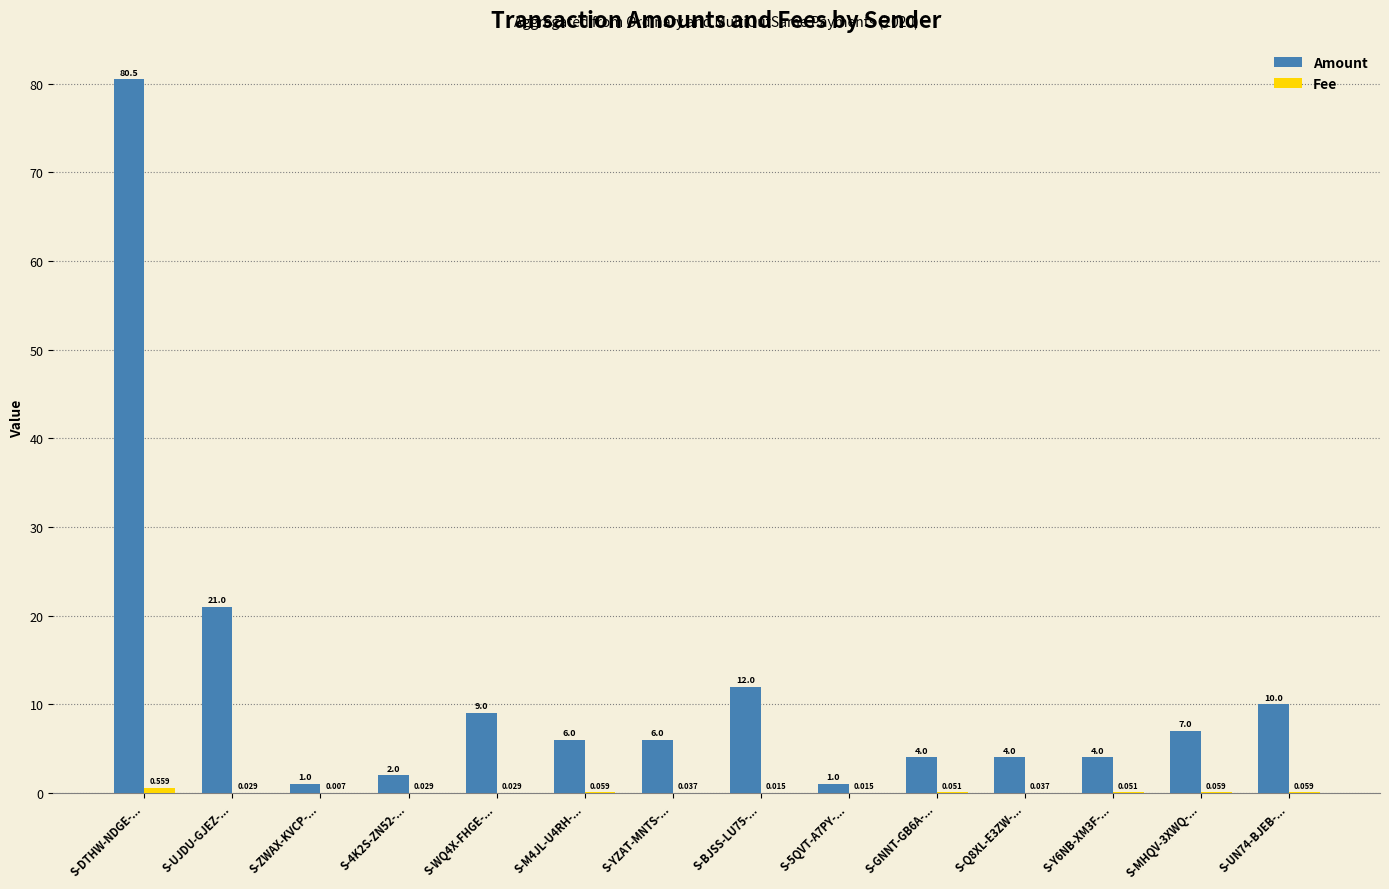

Between S-UJDU-GJEZ-... and S-Q8XL-E3ZW-..., which series saw the biggest shift?

Amount